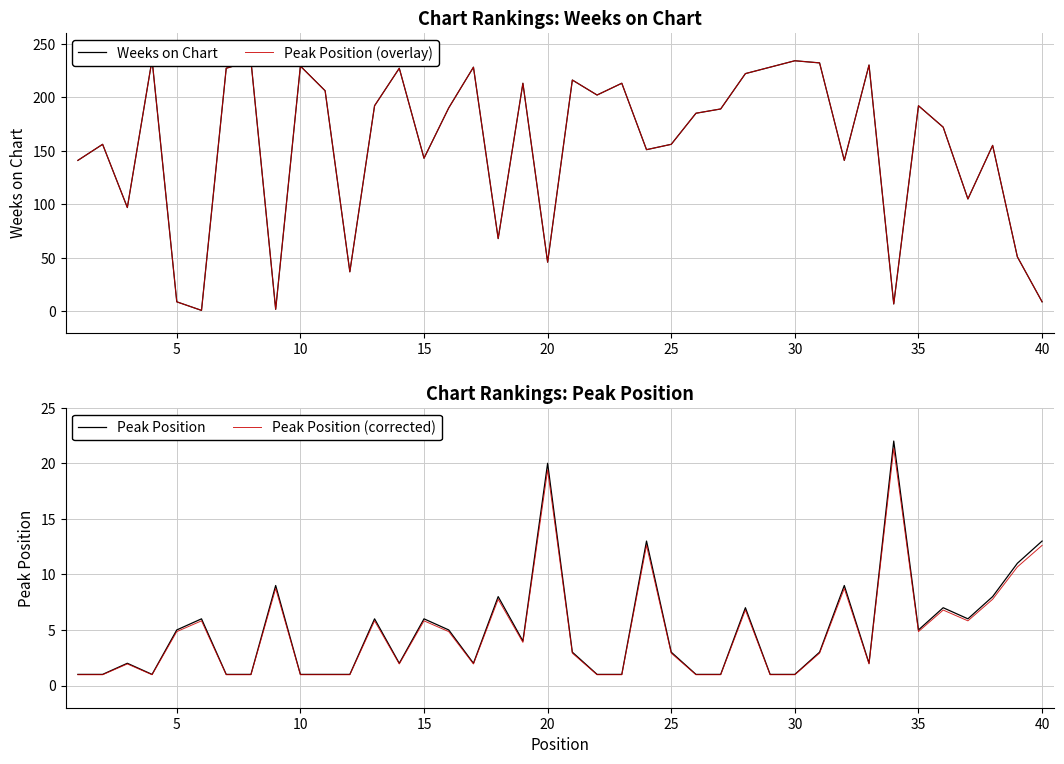

Does the chart display data point markers on the line(s)?

No